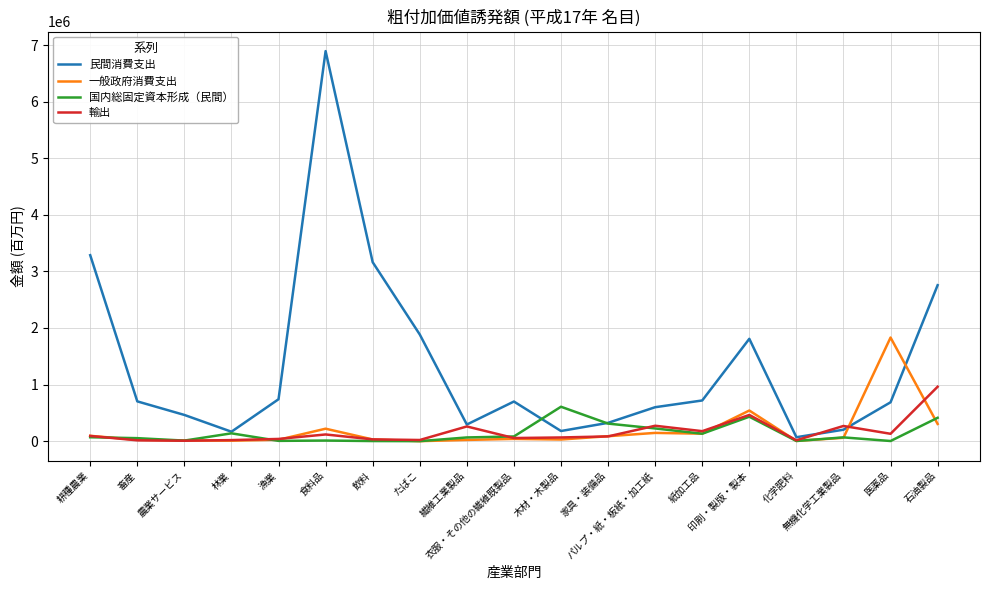

What is the difference between the maximum and minimum values in the 民間消費支出 series?

6822658